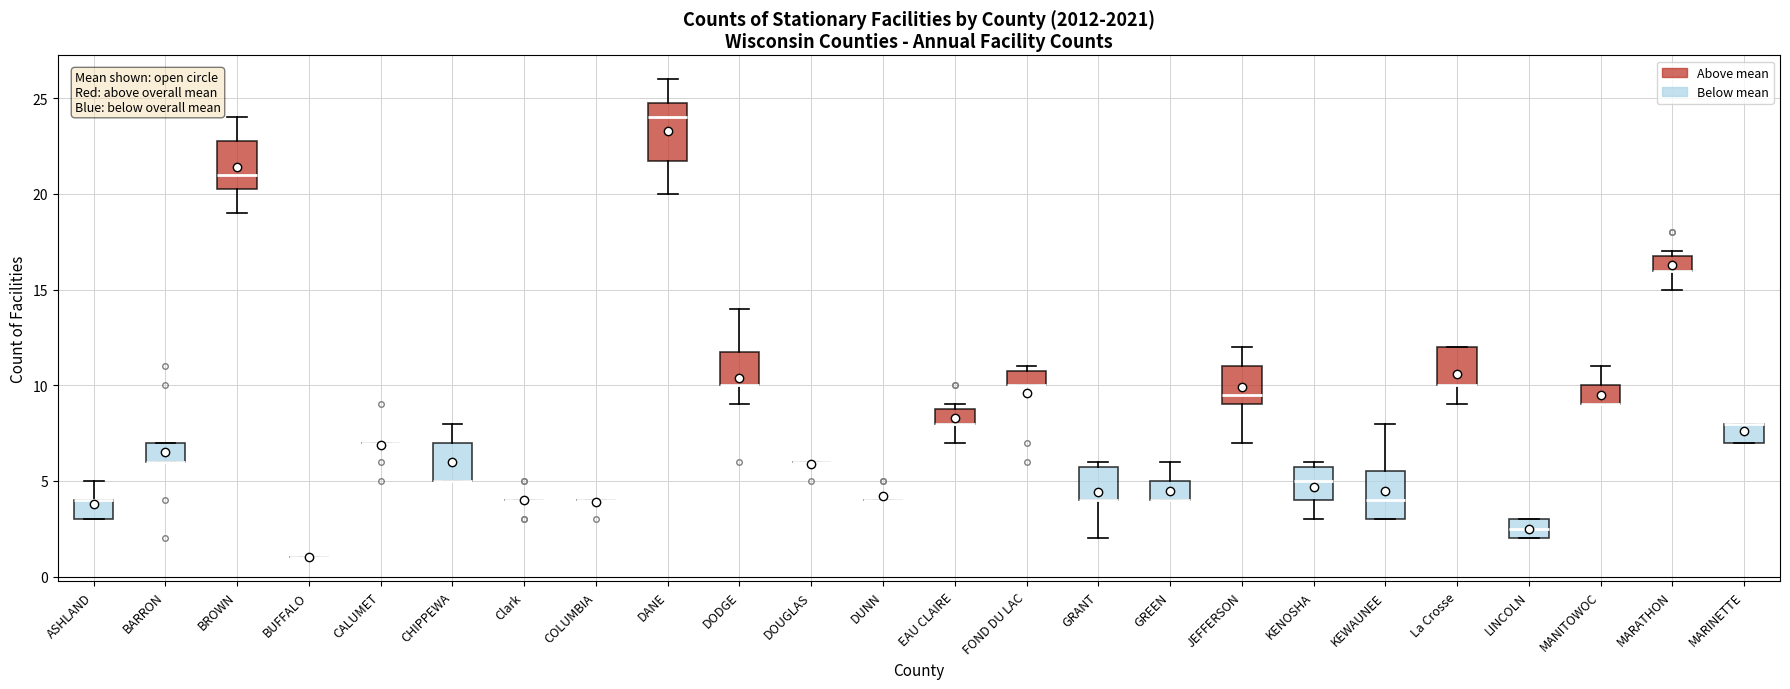

Where does the upper whisker of the box for DODGE end on the y-axis? The values are not printed on the chart, so give them approximately, as read against the axis.

14.0